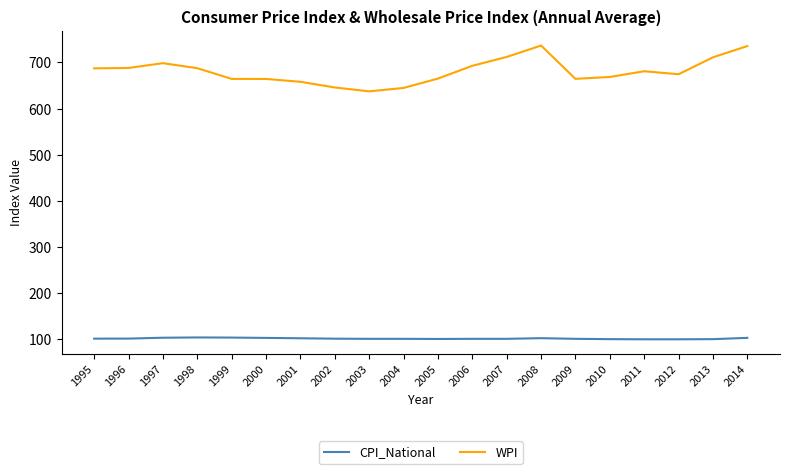

What is the highest value of the CPI_National series?

103.7